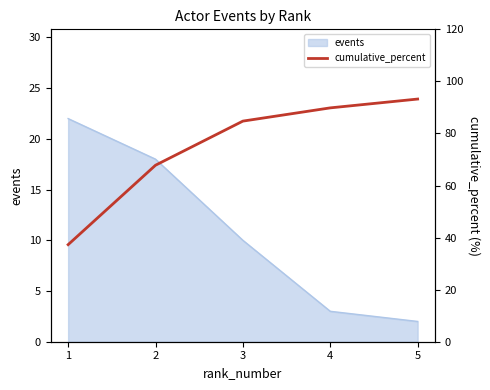

At which label does the data first exceed 84?

3